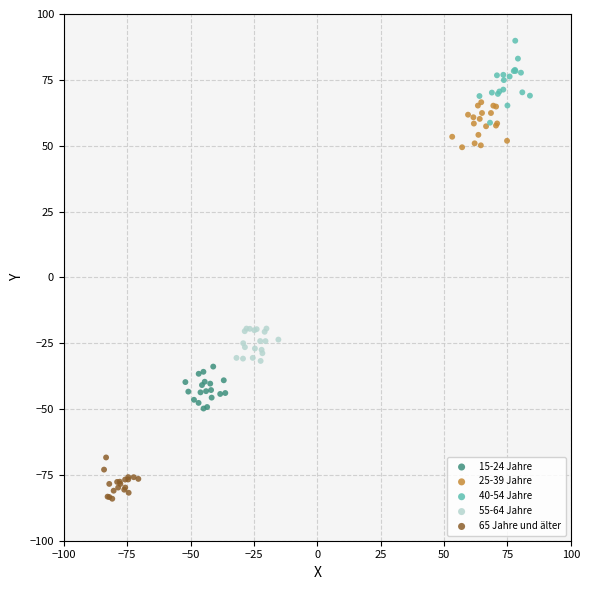

Which series reaches the maximum Y coordinate?

40-54 Jahre